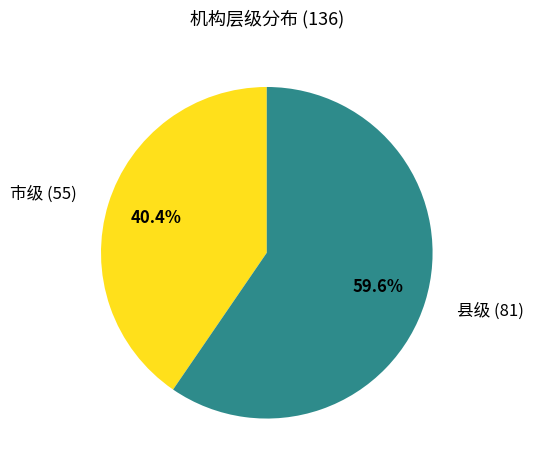

Is there any slice that represents more than half of the pie?

Yes